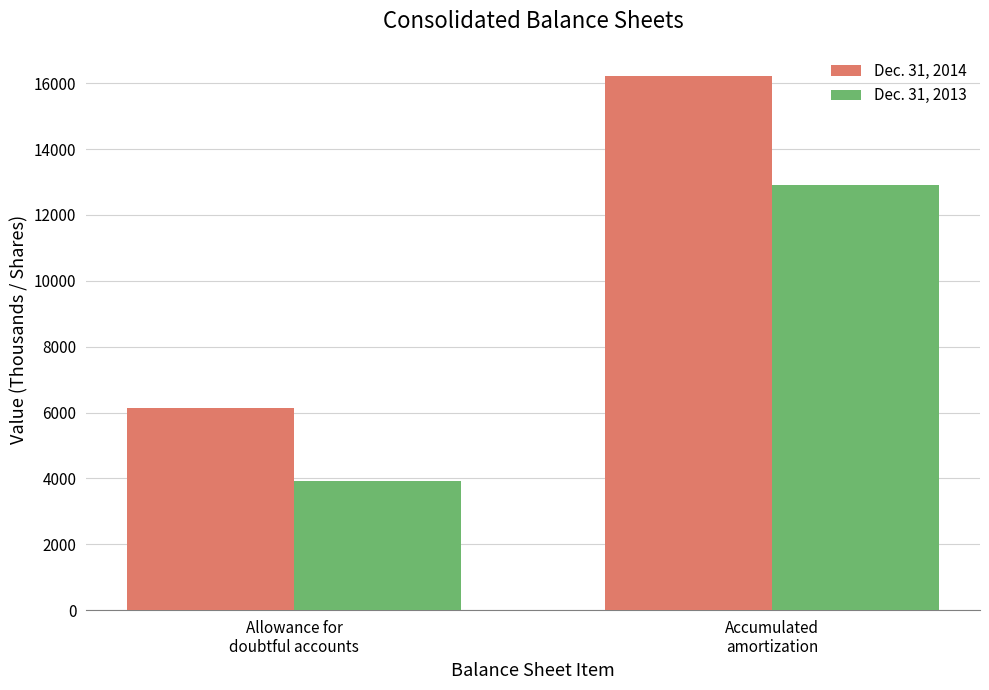

The Dec. 31, 2014 series shows 3857 at Allowance for
doubtful accounts. True or false?

False